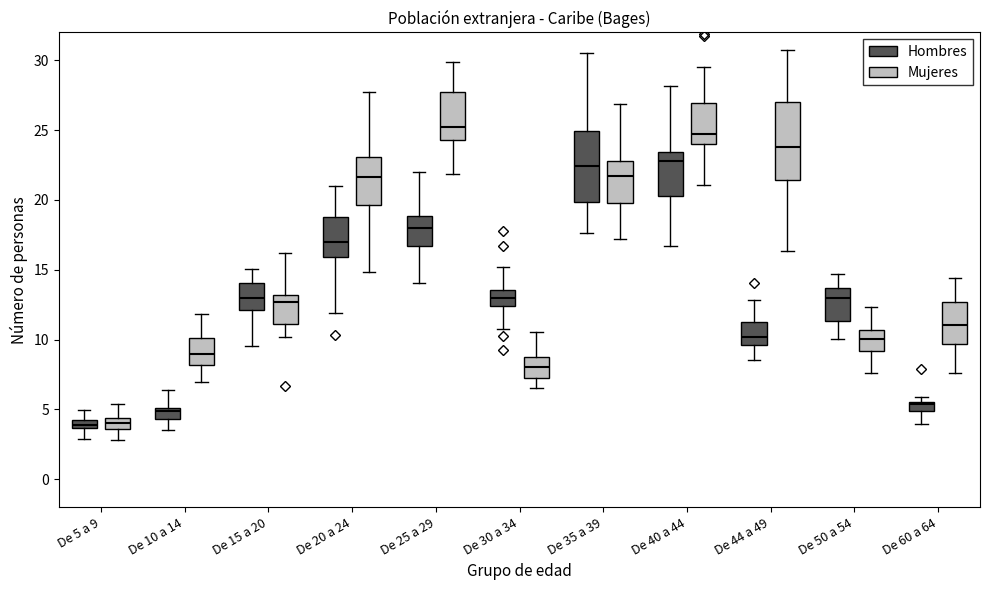

Where is the upper edge of the box for De 5 a 9 (Mujeres) on the y-axis? The values are not printed on the chart, so give them approximately, as read against the axis.

4.5